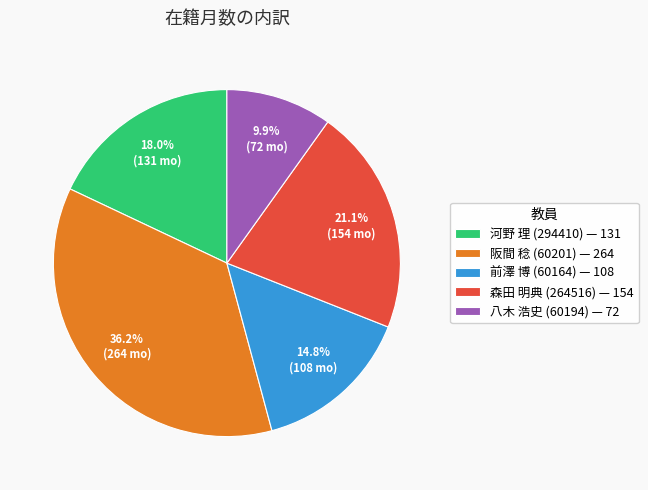

What is the largest slice in the pie chart?

阪間 稔 (60201)